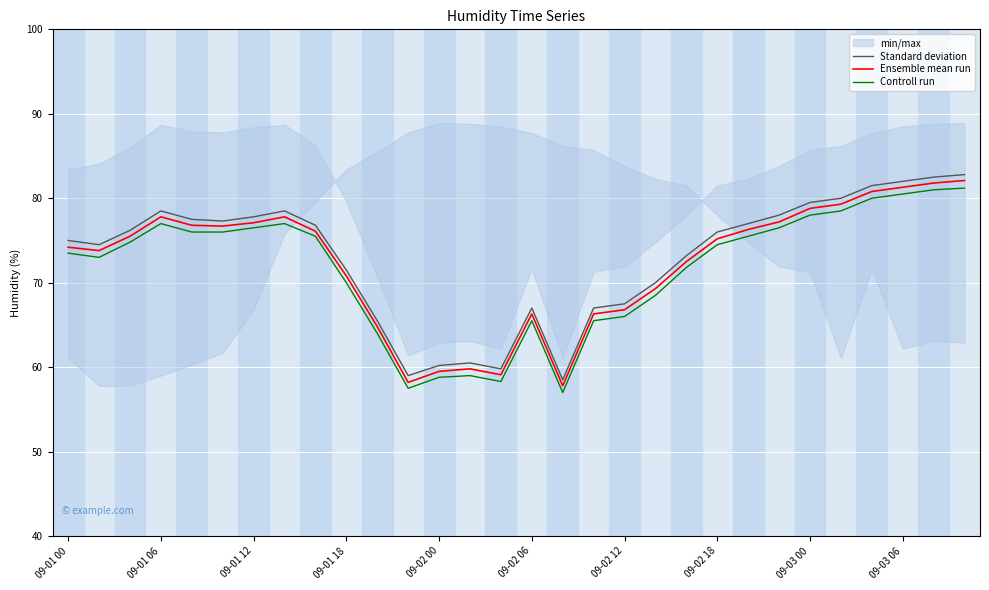

True or false: Controll run and Standard deviation intersect in this chart.

False